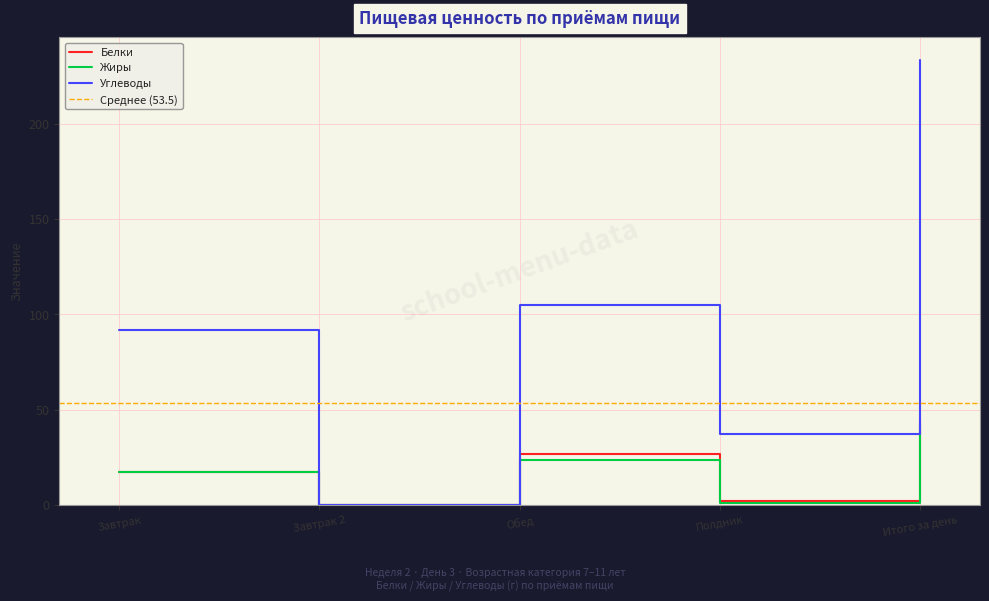

True or false: Белки and Жиры cross at least once.

False